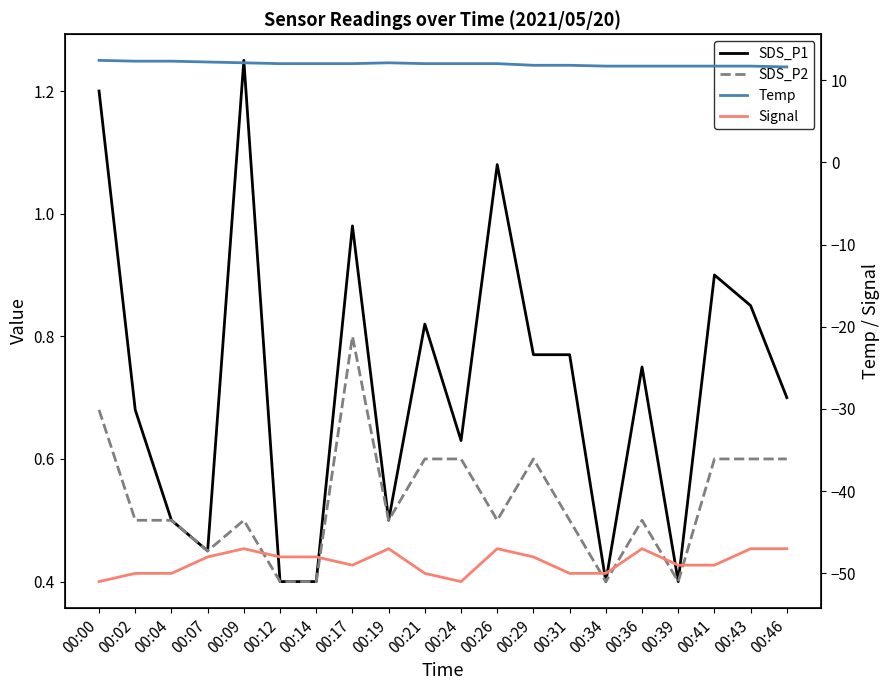

What value does the Temp series have at 00:39?

11.7